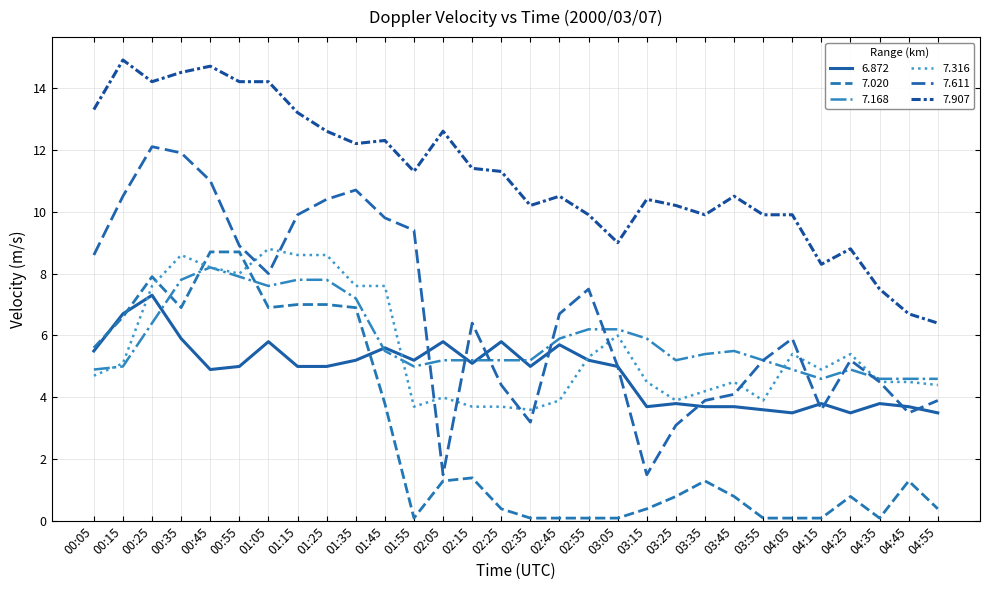

True or false: 7.316 has a value of 12.0 at 00:25.

False